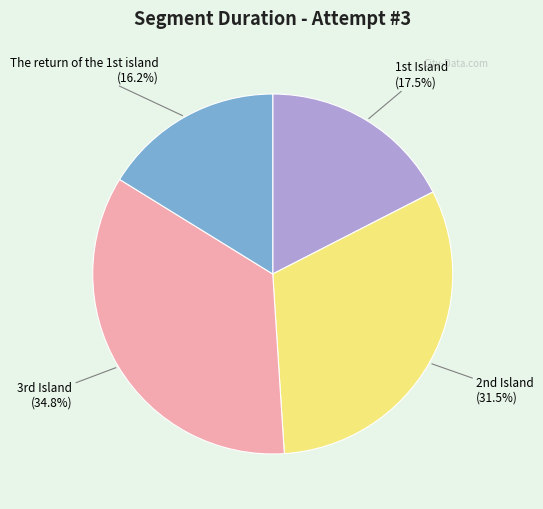

Which slice is the smallest?

The return of the 1st island